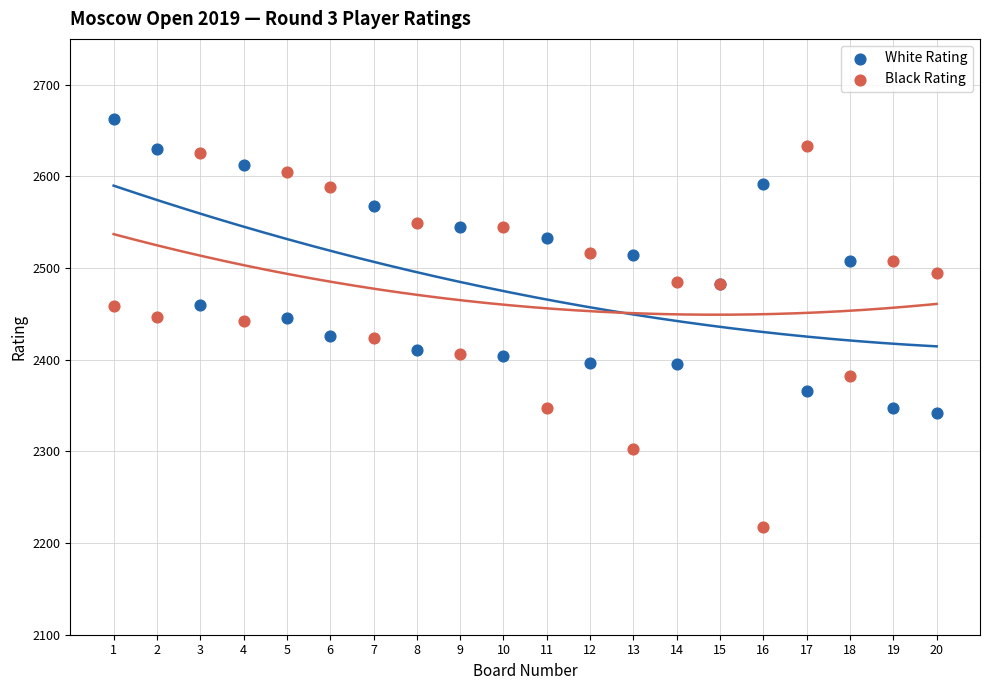

Which series has the widest spread of Y values?

Black Rating